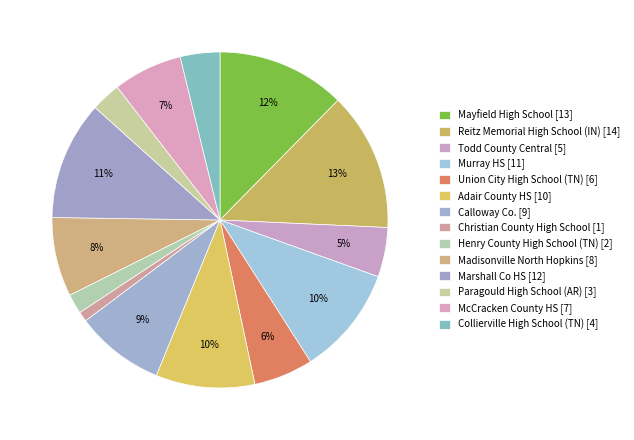

To the nearest percent, what percentage of the pie is Calloway Co.?

9%